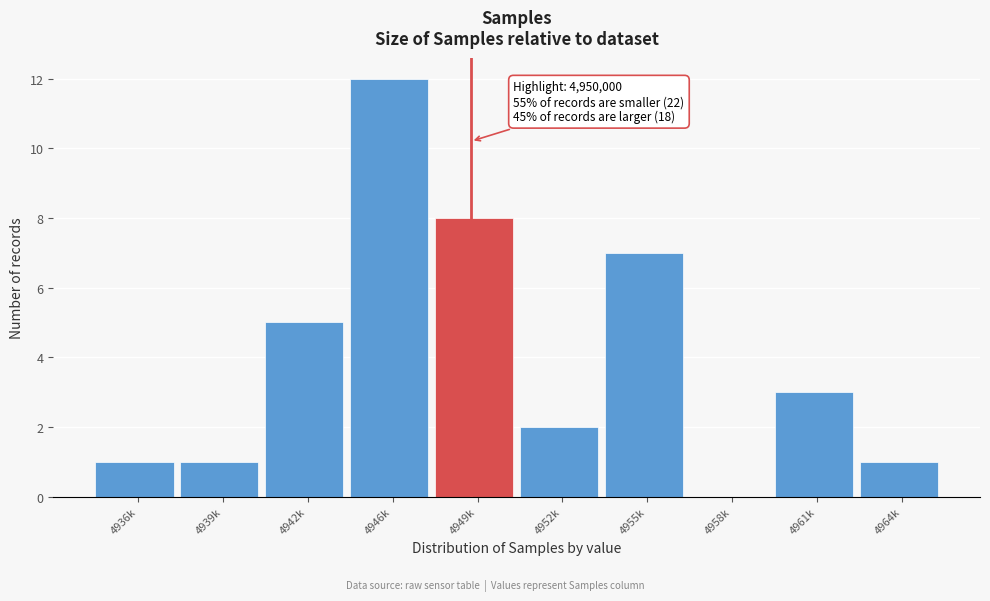

Reading left to right, transcribe all the data shown in this chart.

4936k=1	4939k=1	4942k=5	4946k=12	4949k=8	4952k=2	4955k=7	4958k=0	4961k=3	4964k=1